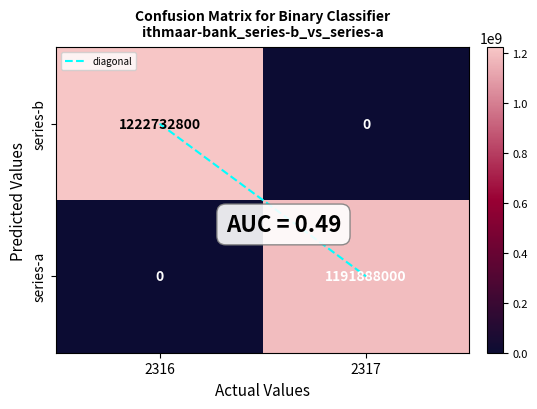

What is the maximum value shown in the chart?

1222732800